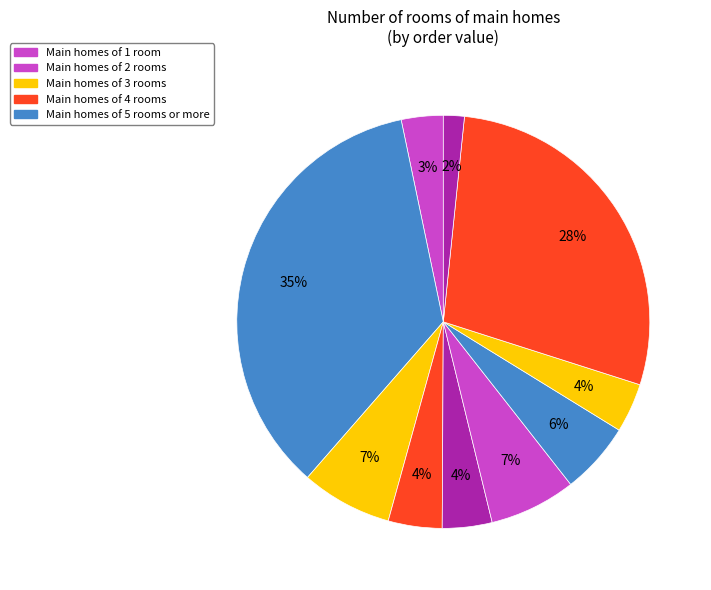

How many segments does this pie chart have?

10